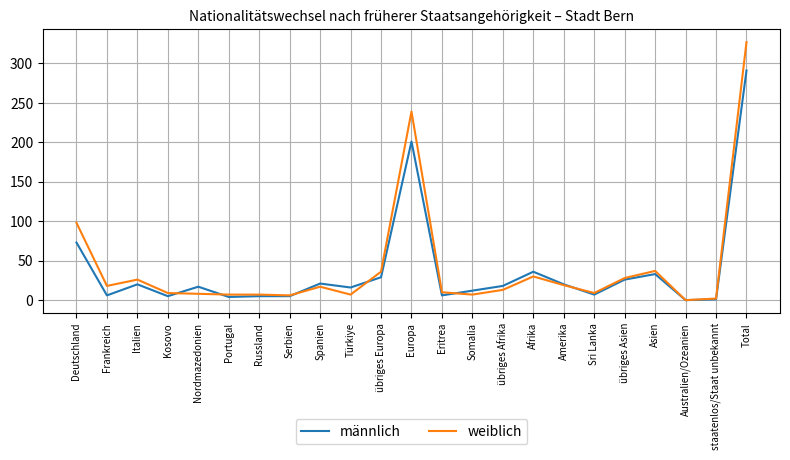

Which series changed the most between Russland and Somalia?

männlich